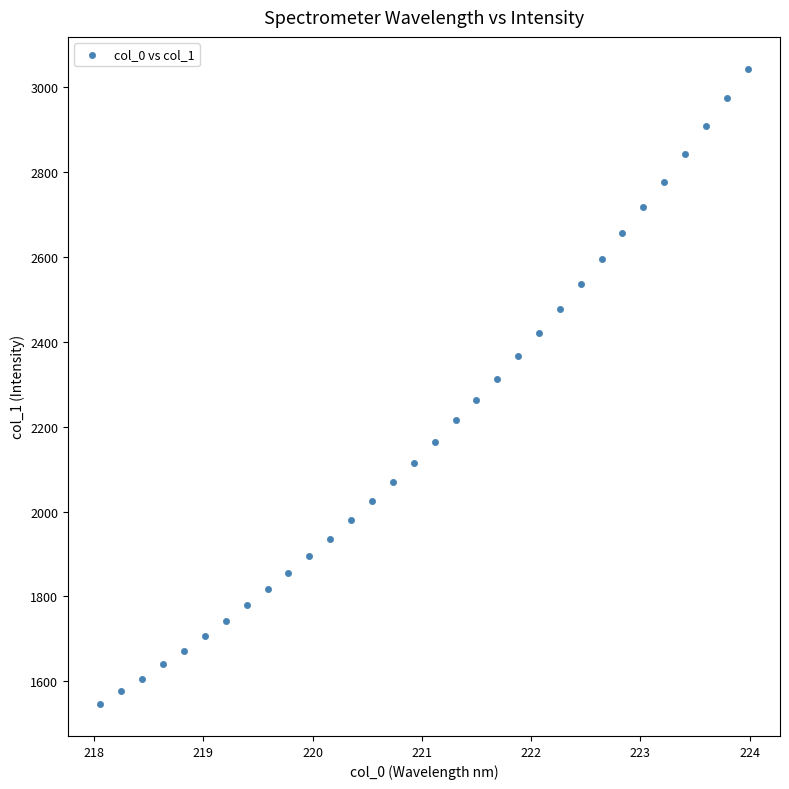

What is the range of Y values (max minus min)?

1497.7